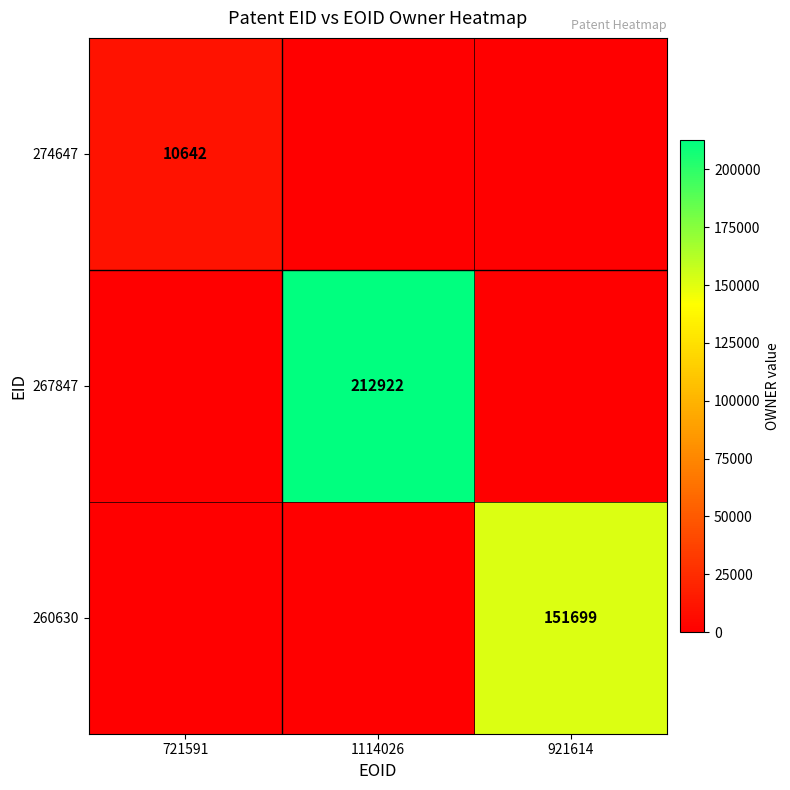

The value of 267847 at 1114026 is 212922. True or false?

True